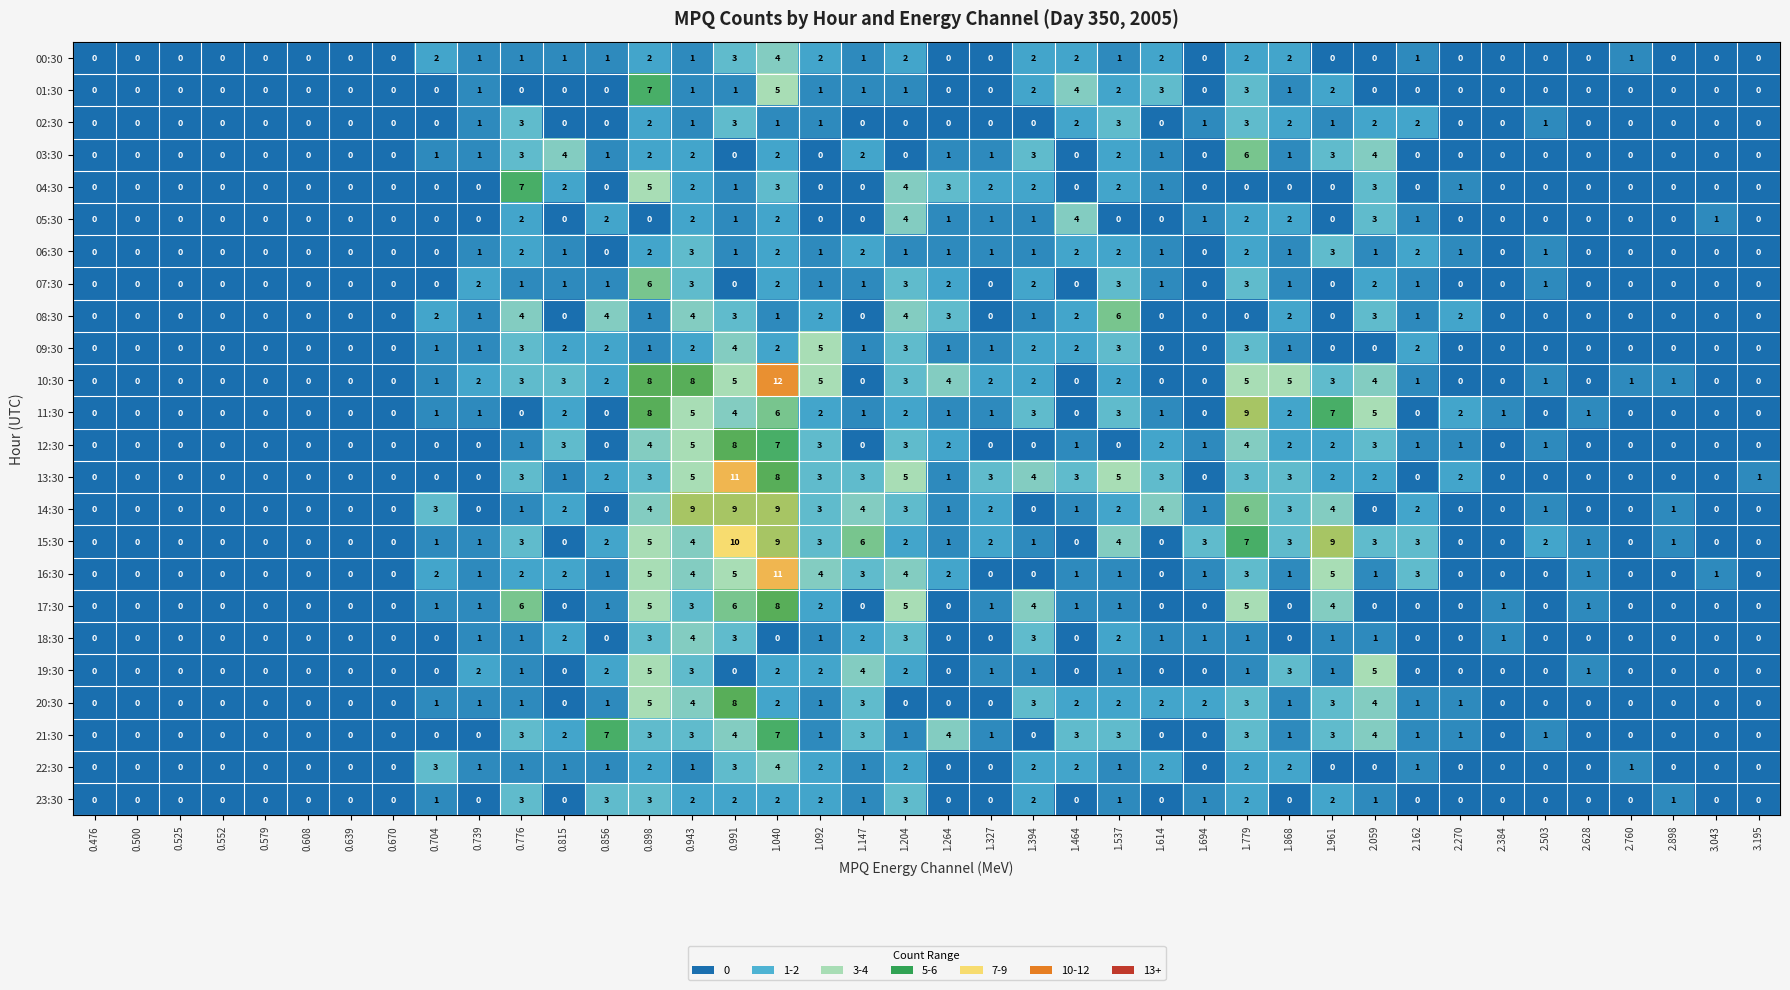

How many 08:30 values are between 0 and 2?

32